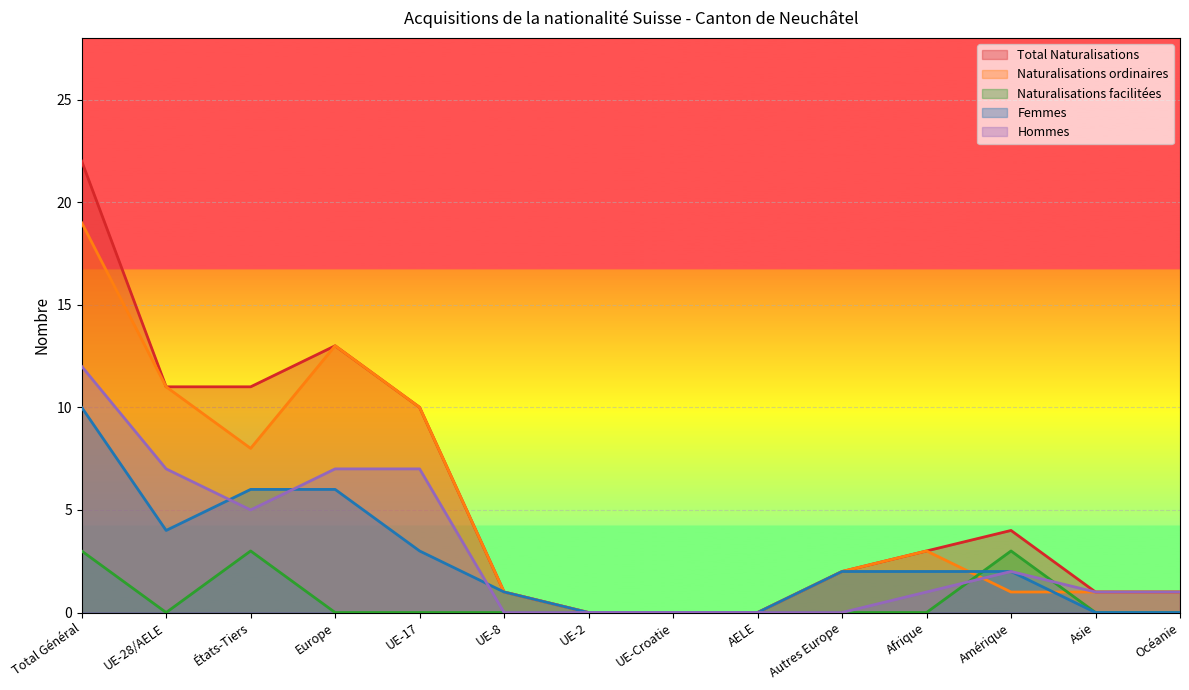

How many distinct data groups are displayed?

5